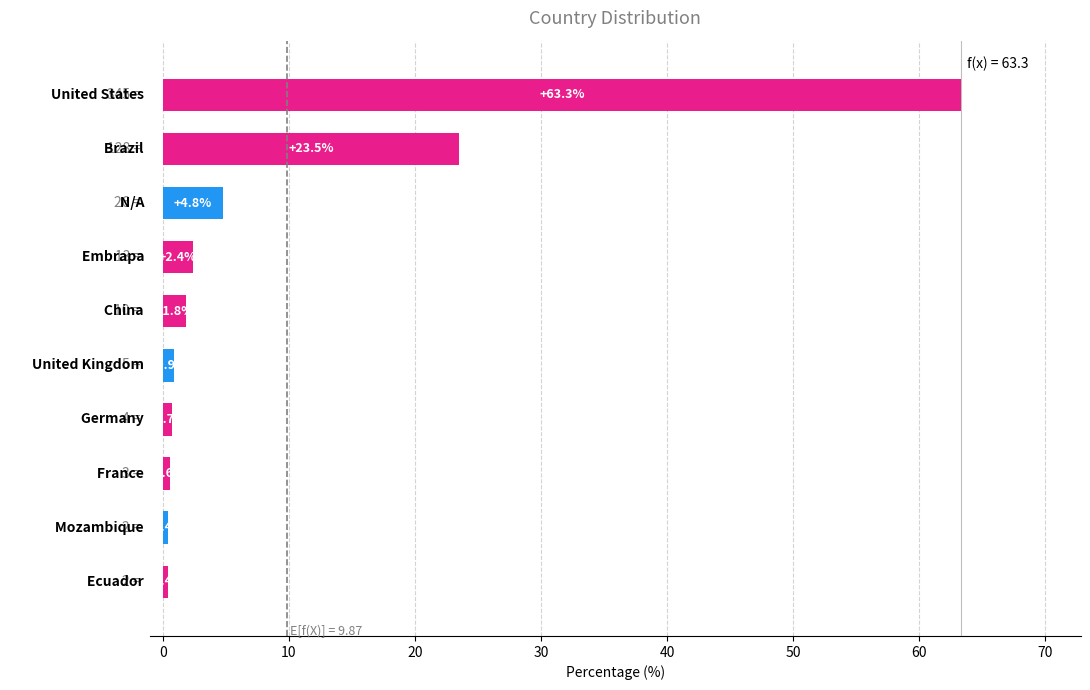

Count the number of categories in the chart.

10